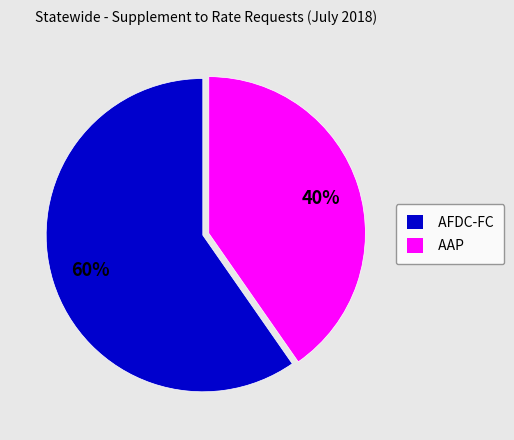

Does AFDC-FC account for over 50% of the chart?

Yes